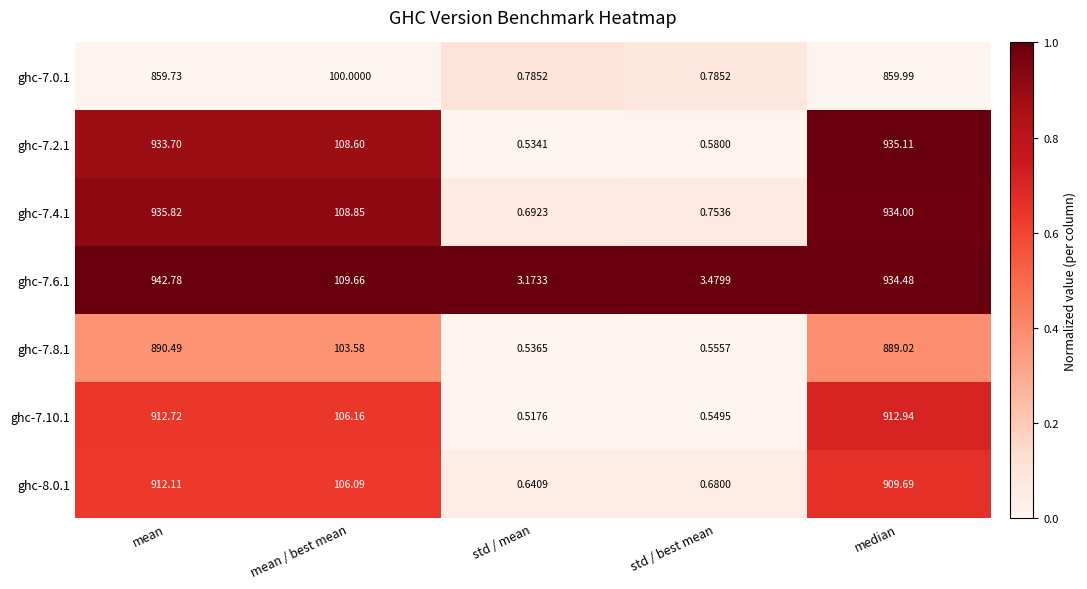

Which series has the largest total across all categories?

ghc-7.6.1